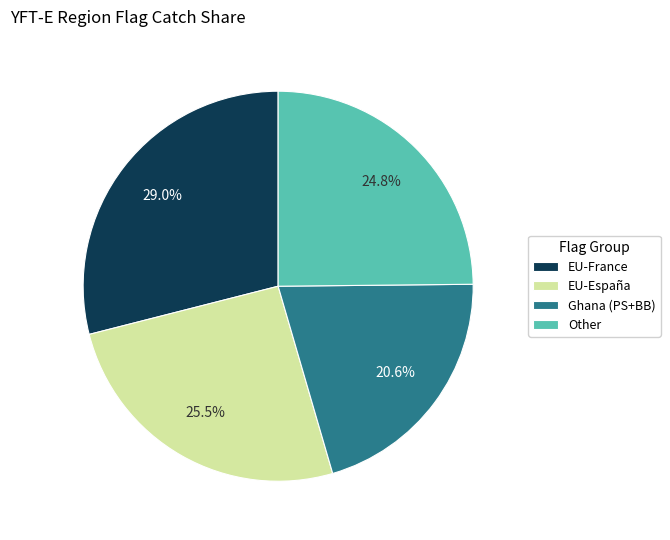

How much of the chart is everything except EU-España?

74.5%